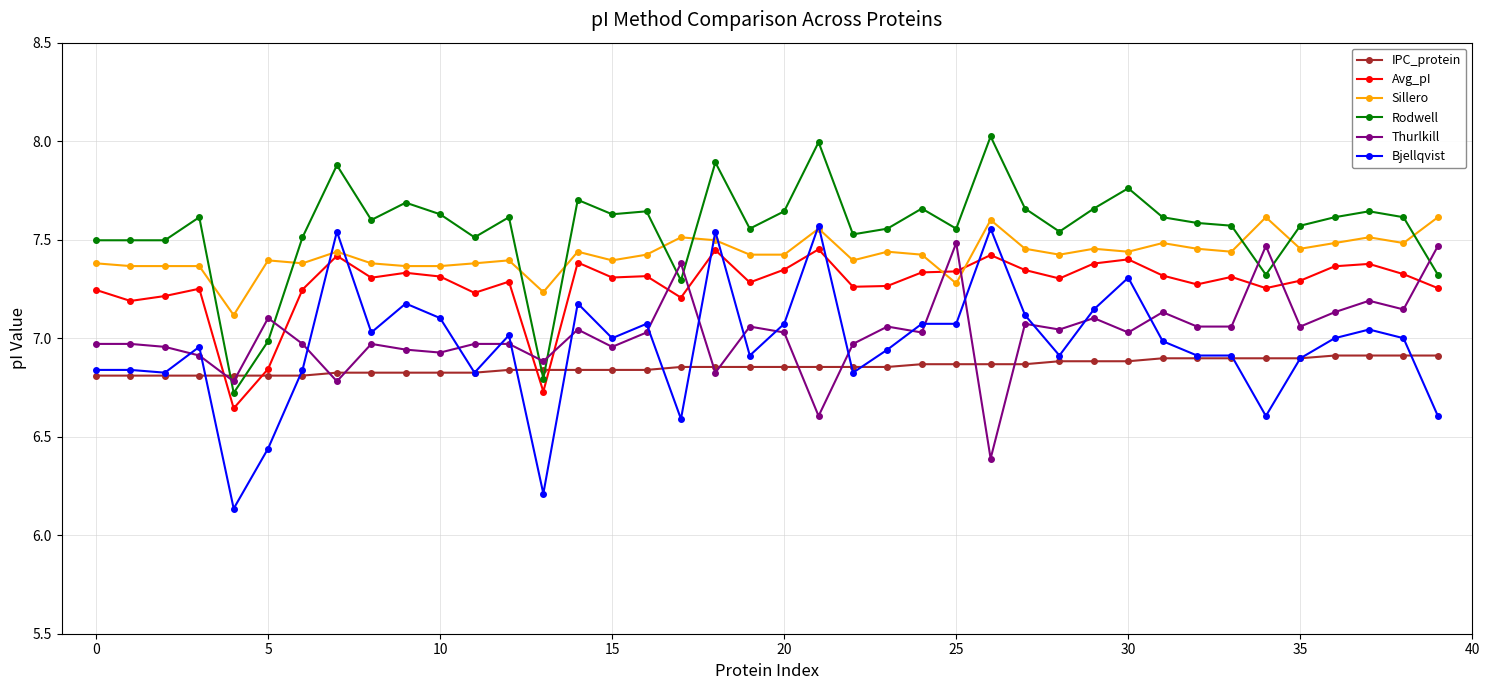

Which series has the largest range (max minus min)?

Bjellqvist